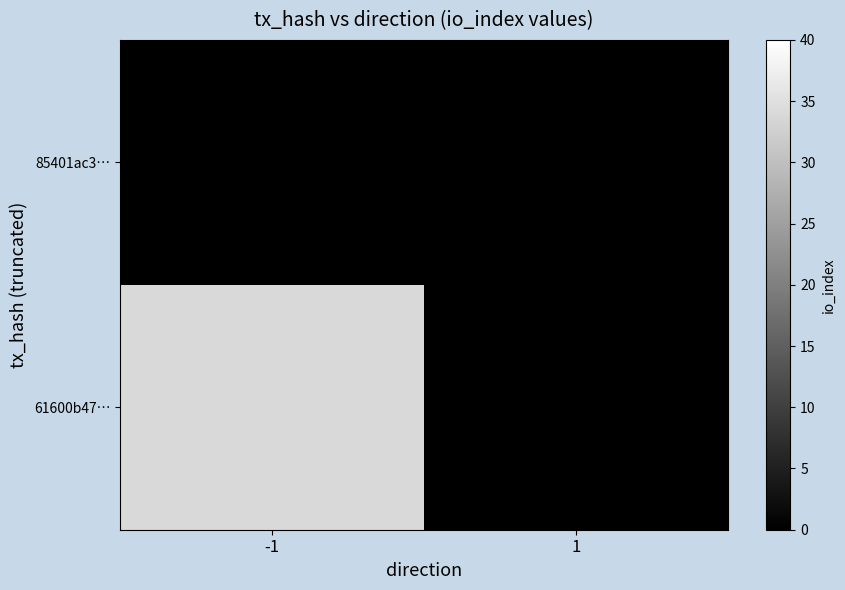

Which has a higher value, -1 or 1?

-1